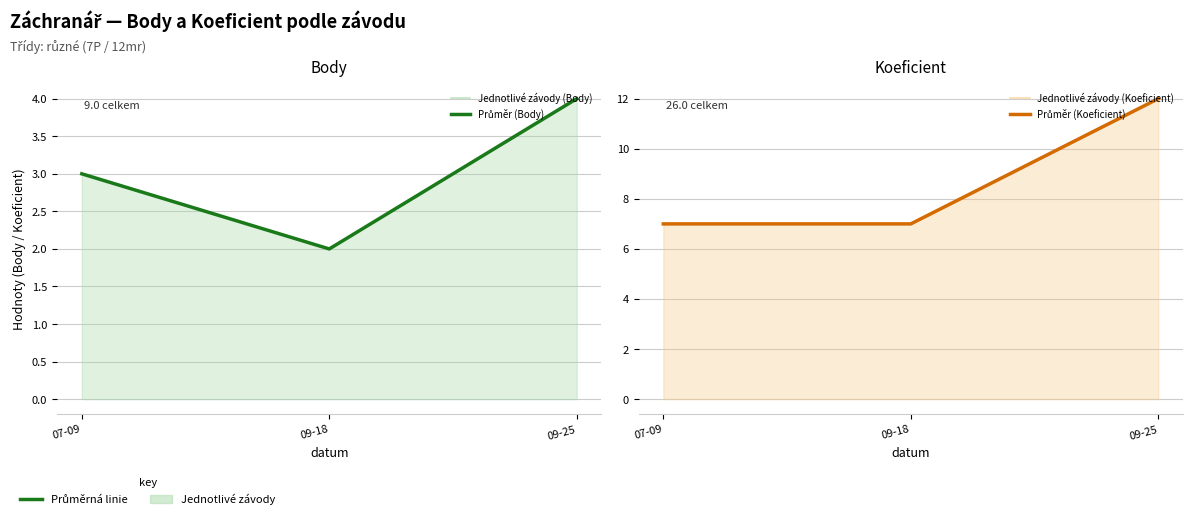

At which category does the chart reach its minimum across all series?

09-18